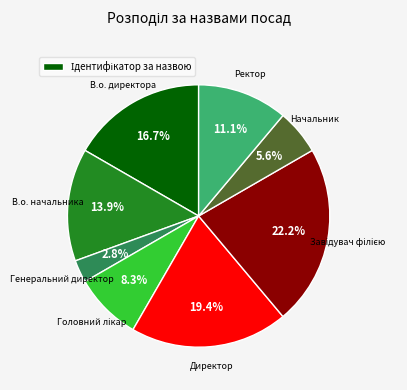

To the nearest percent, what is the average slice percentage?

12%